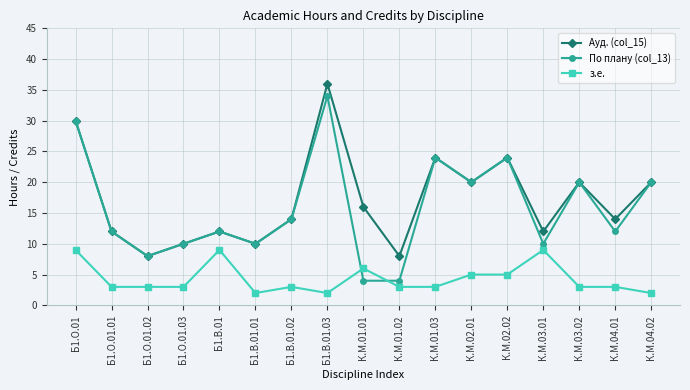

What is the label of the 1st point from the right?

К.М.04.02